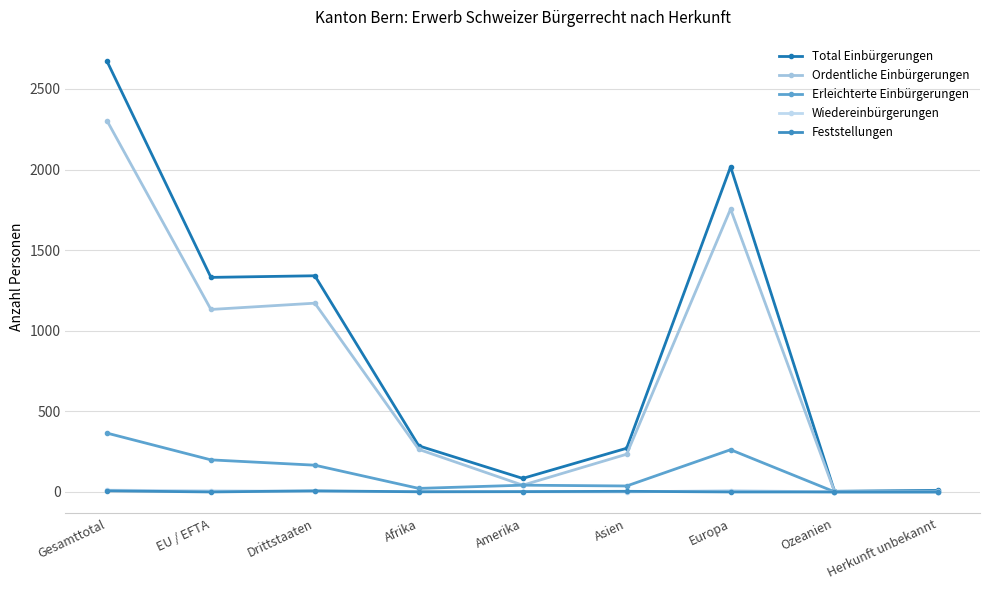

True or false: Total Einbürgerungen has a value of 1757 at Gesamttotal.

False